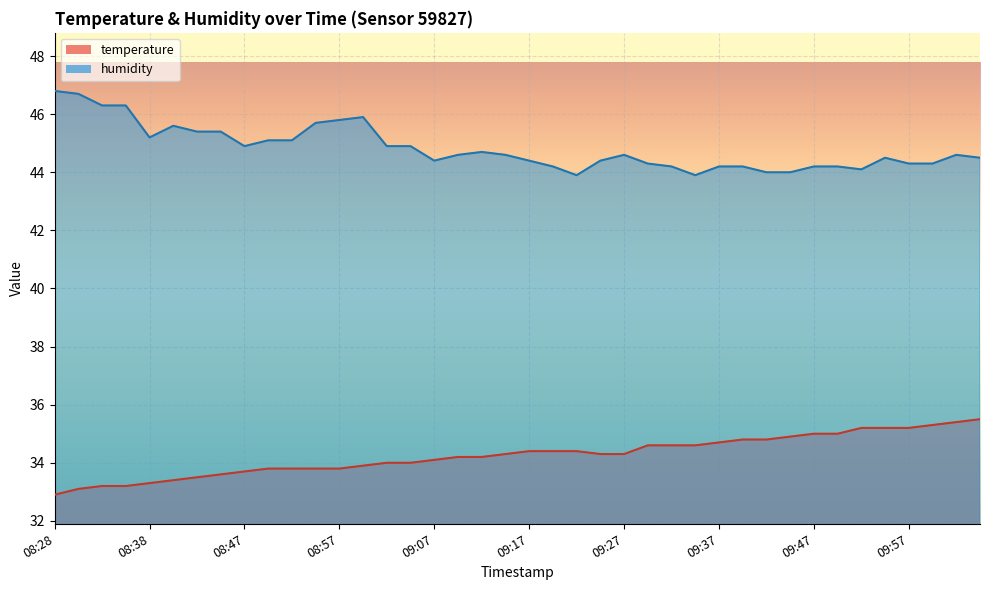

How many data points in temperature are less than 34?

14